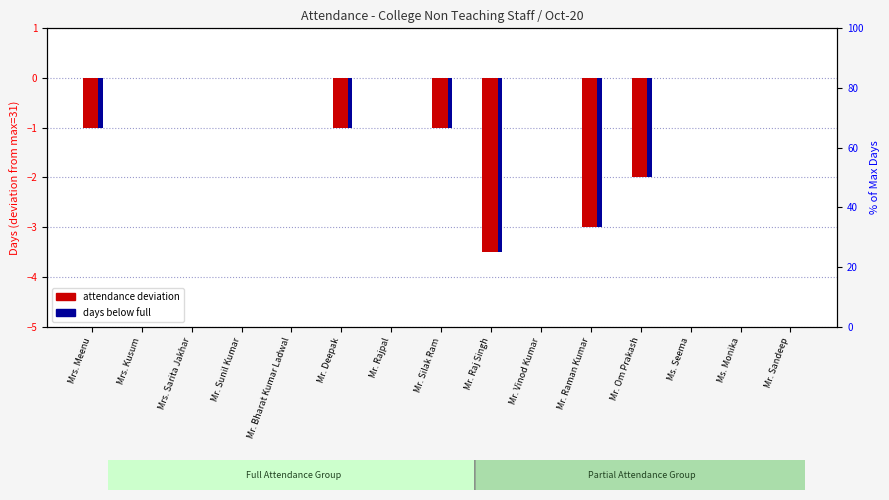

How many groups of bars are there?

15